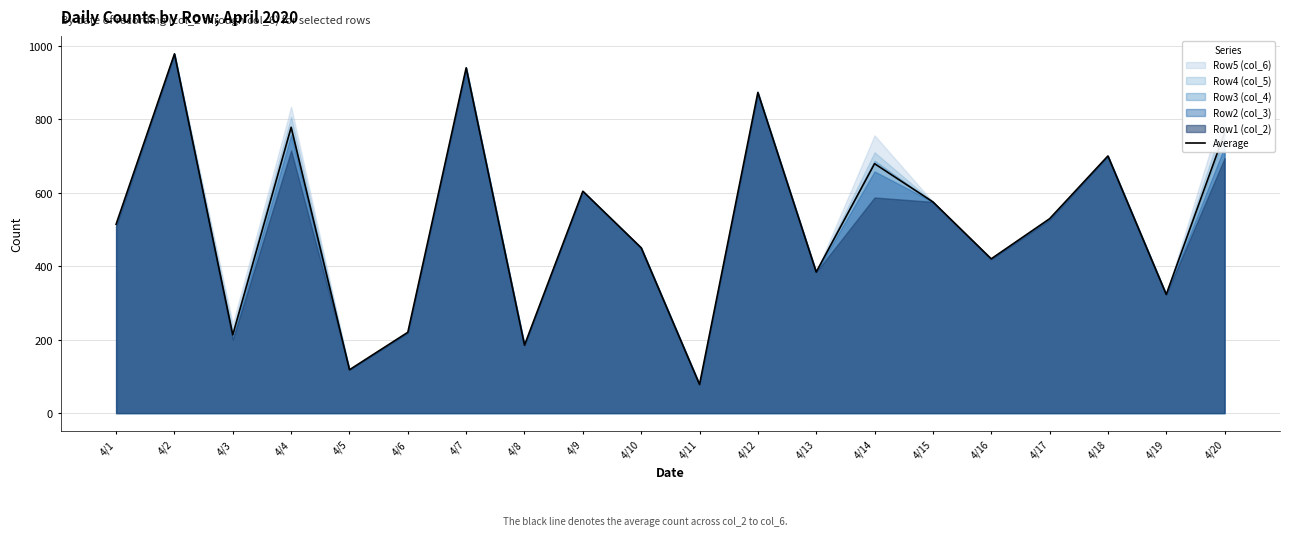

What is the value of the 14th point from the left?

679